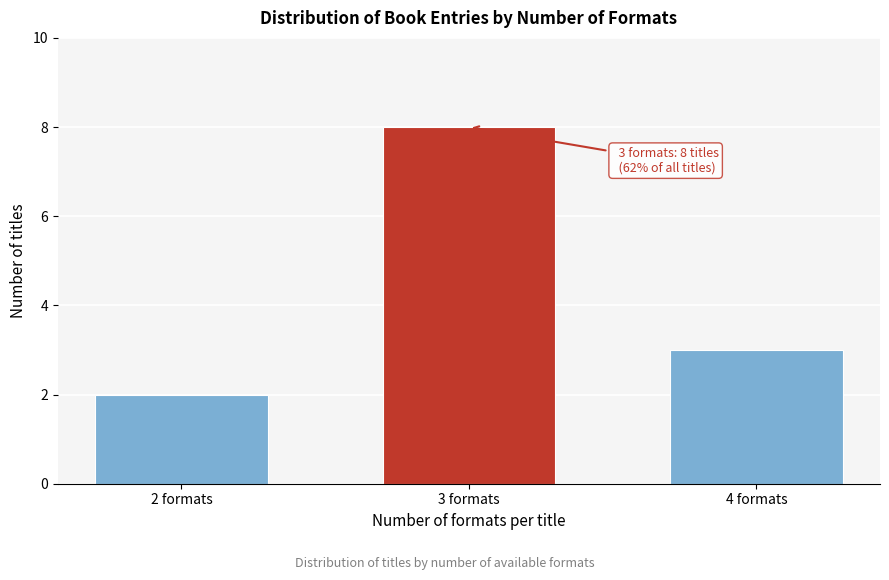

Reading left to right, transcribe all the data shown in this chart.

2	8	3